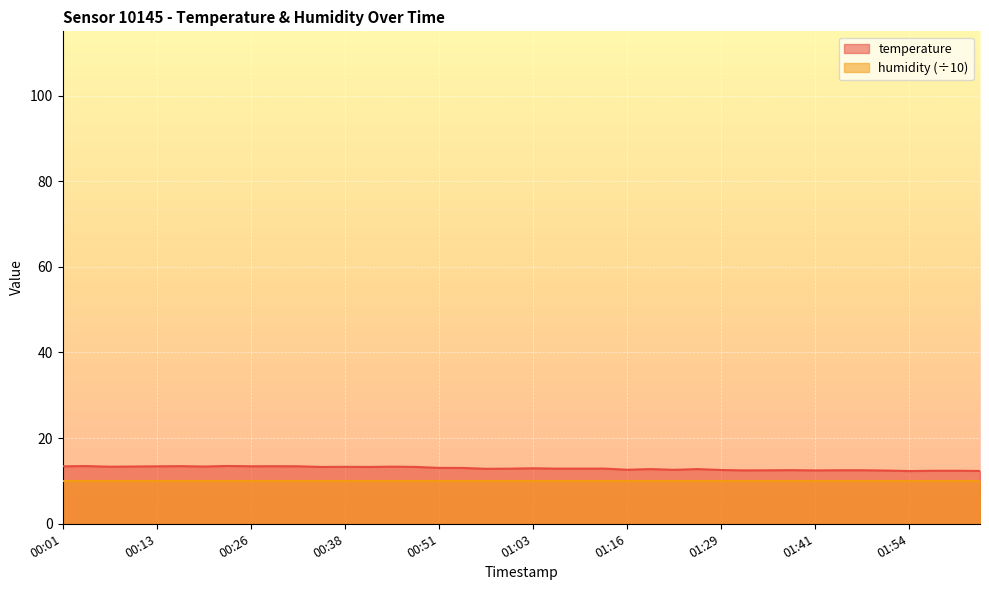

The value at 01:06 is 19.9. True or false?

False